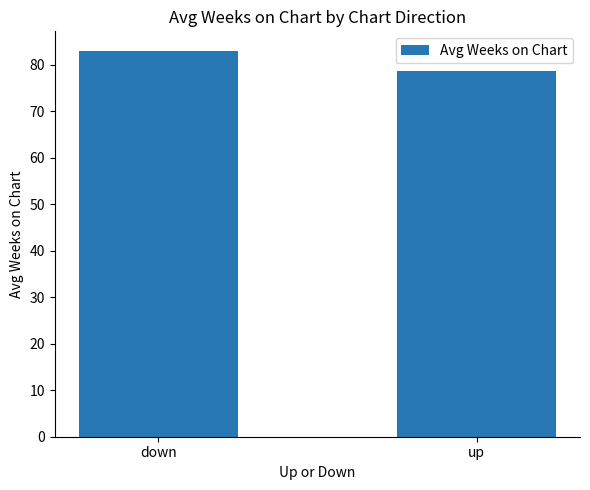

Which category has the highest value across all series?

down